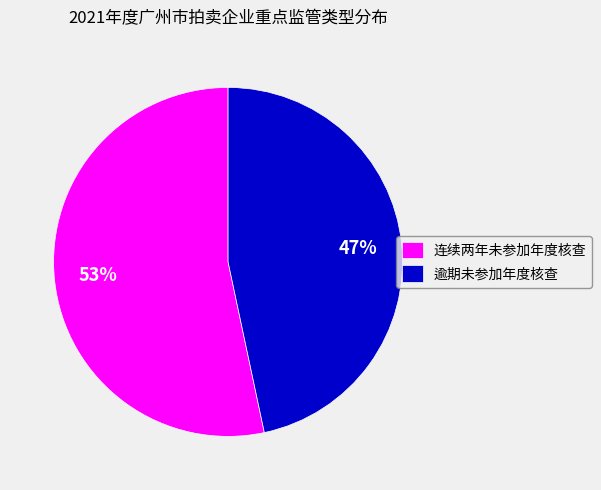

Count the number of slices in the pie.

2